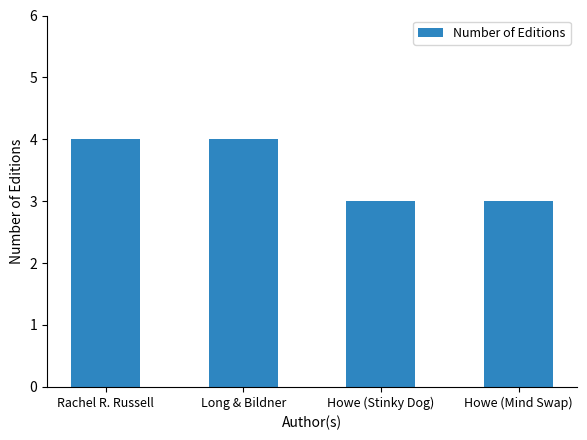

The value at Long & Bildner is 4. True or false?

True